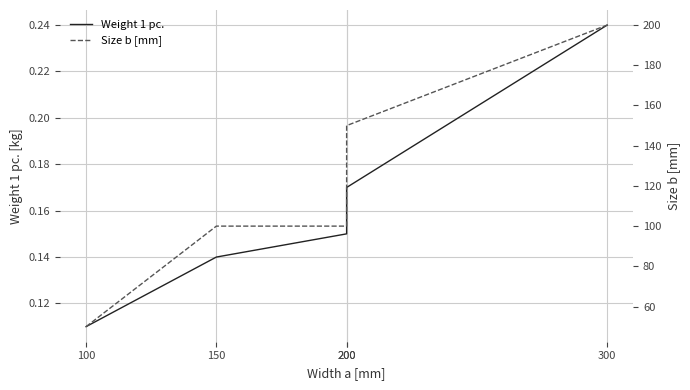

What is the maximum value shown in the chart?

200.0